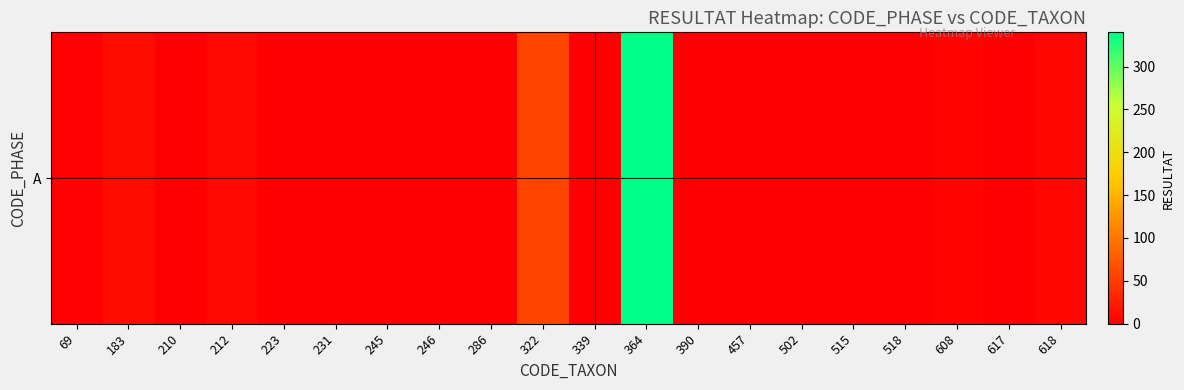

List the labels in order of value, largest first.

364, 322, 183, 212, 618, 608, 69, 210, 246, 339, 502, 223, 231, 245, 286, 390, 457, 515, 518, 617